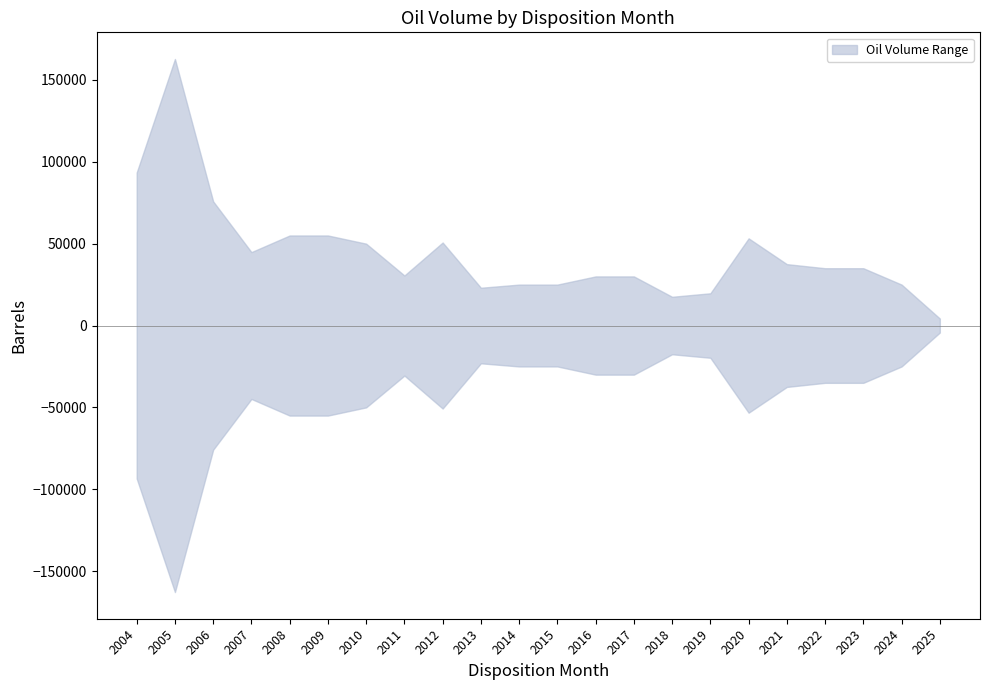

How many lines are shown in the chart?

2